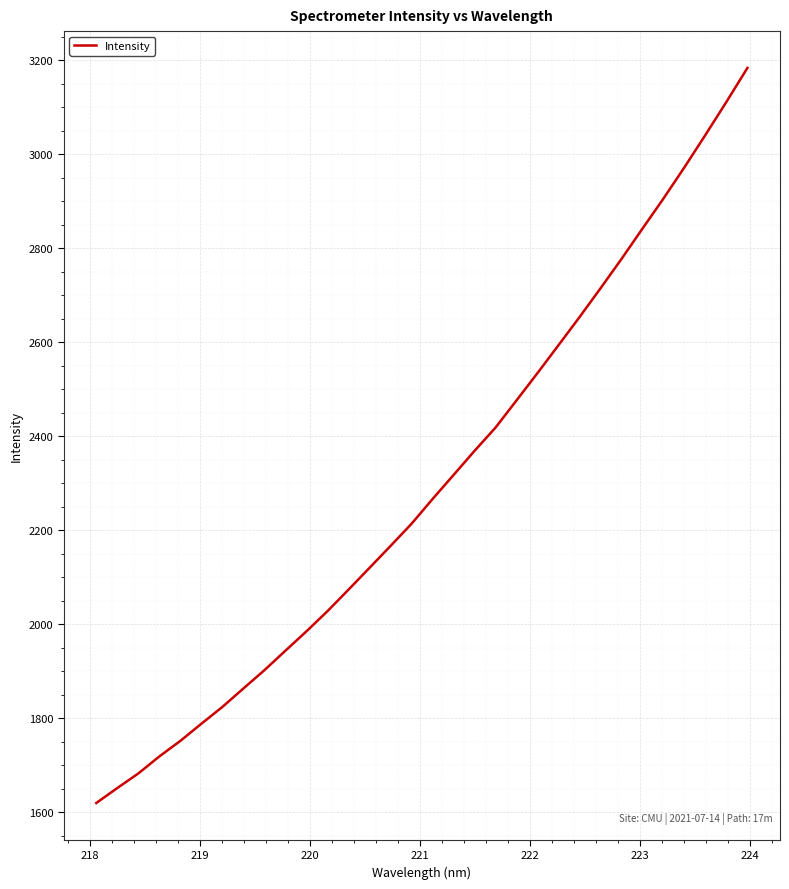

How many lines are shown in the chart?

1